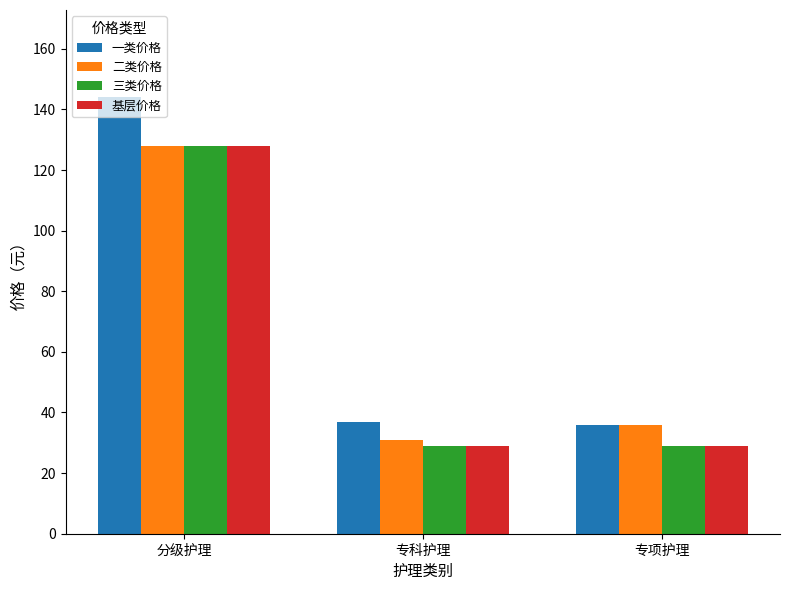

What is the total value across all series at 专项护理?

130